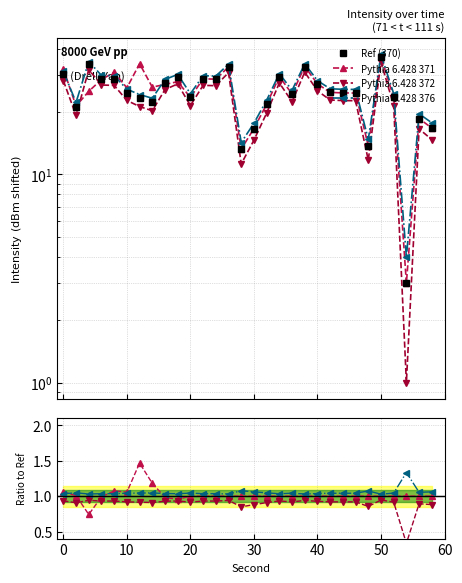

How many values in the Pythia 6.428 371 series exceed 1?

6